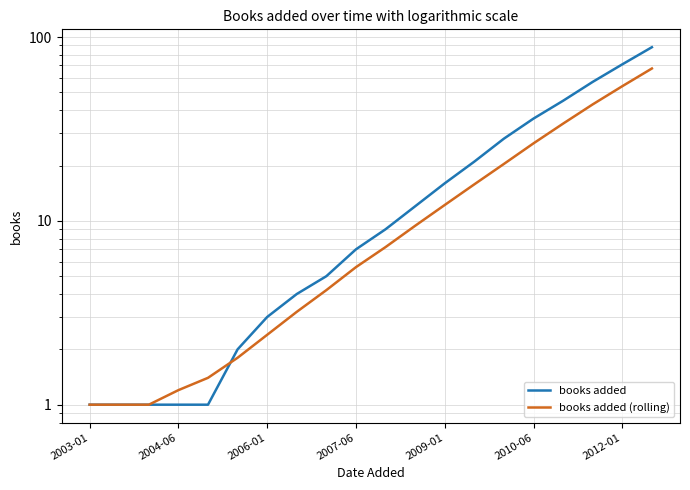

The value of books added (rolling) at 7 is 5.0. True or false?

False